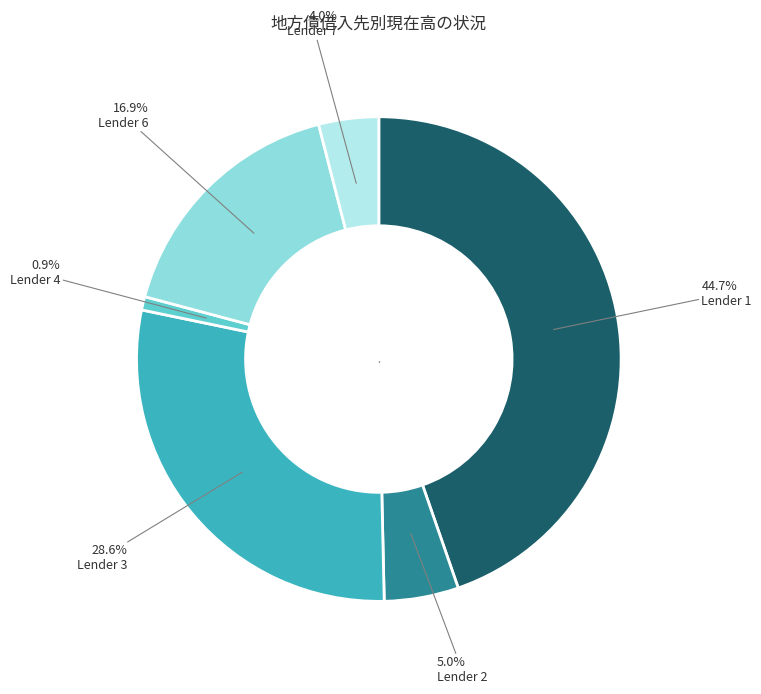

Count the number of slices in the pie.

6